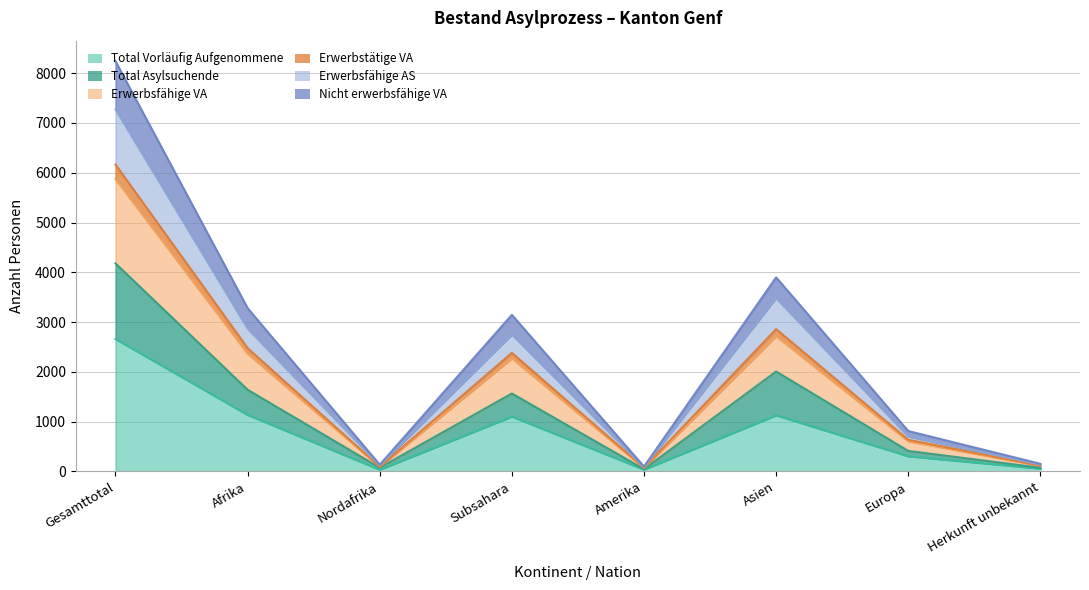

At which category is the sum across all series the highest?

Gesamttotal